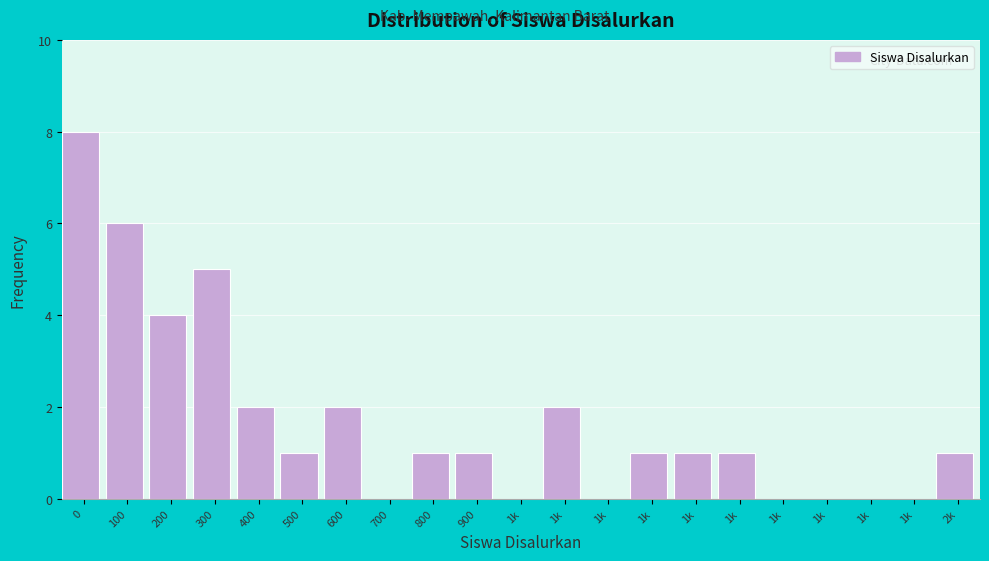

How many data points does each series have?

21